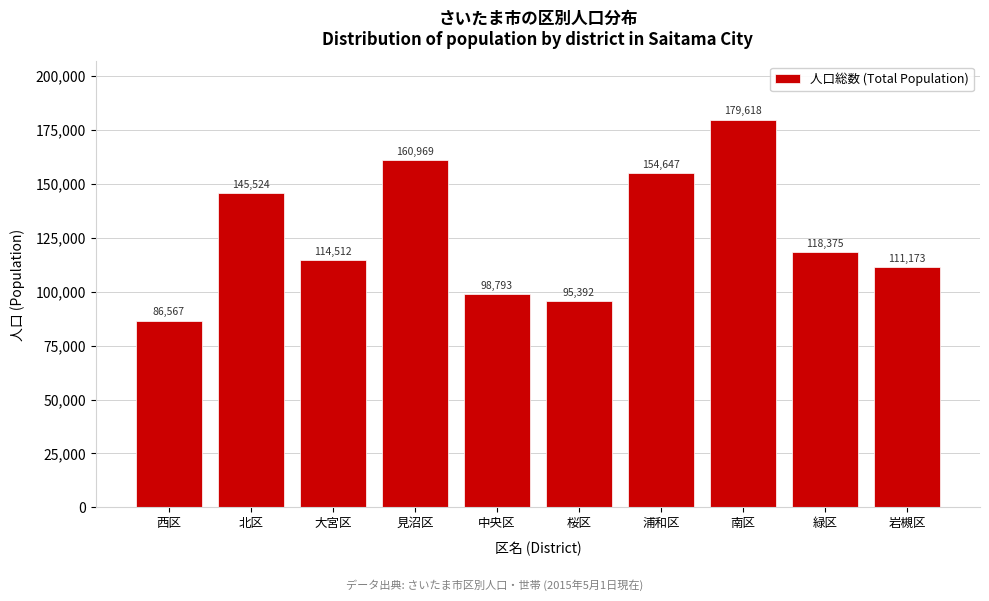

Reading left to right, what are all the values shown in this chart?

西区=86567	北区=145524	大宮区=114512	見沼区=160969	中央区=98793	桜区=95392	浦和区=154647	南区=179618	緑区=118375	岩槻区=111173